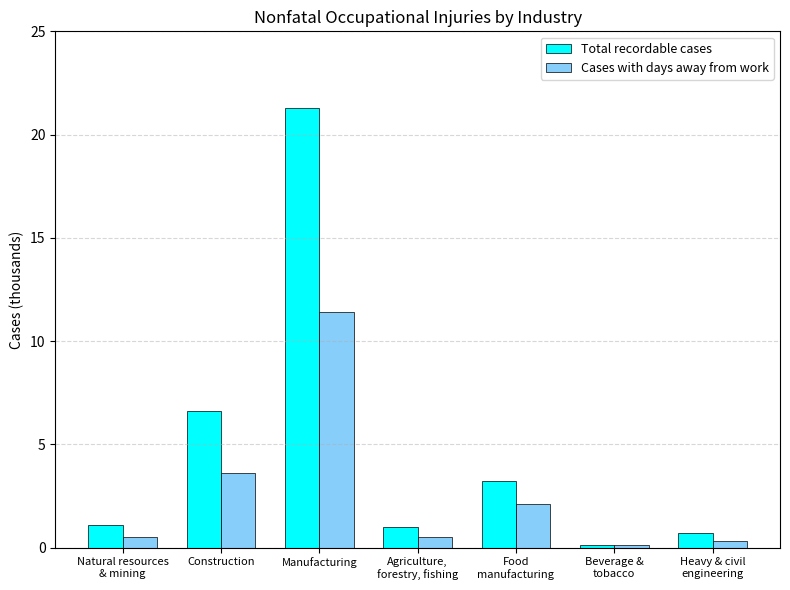

Reading left to right, extract all data points from this chart.

Total recordable cases: 1.1	6.6	21.3	1.0	3.2	0.1	0.7
Cases with days away from work: 0.5	3.6	11.4	0.5	2.1	0.1	0.3